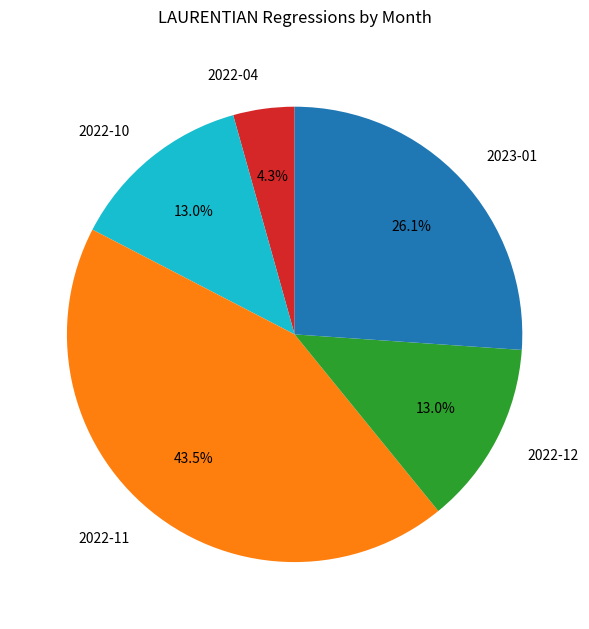

Between 2022-11 and 2022-12, which is larger?

2022-11